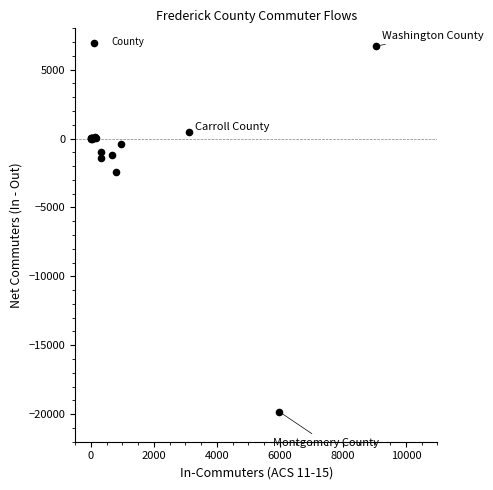

What Y value in the scatter plot is closest to -6548?

-2416